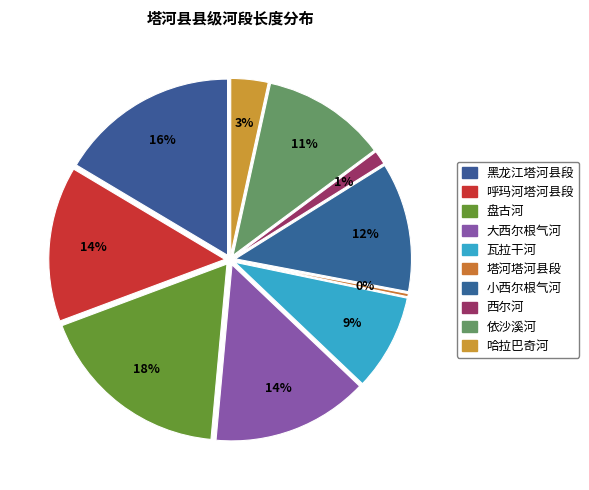

Does any single category account for the majority?

No